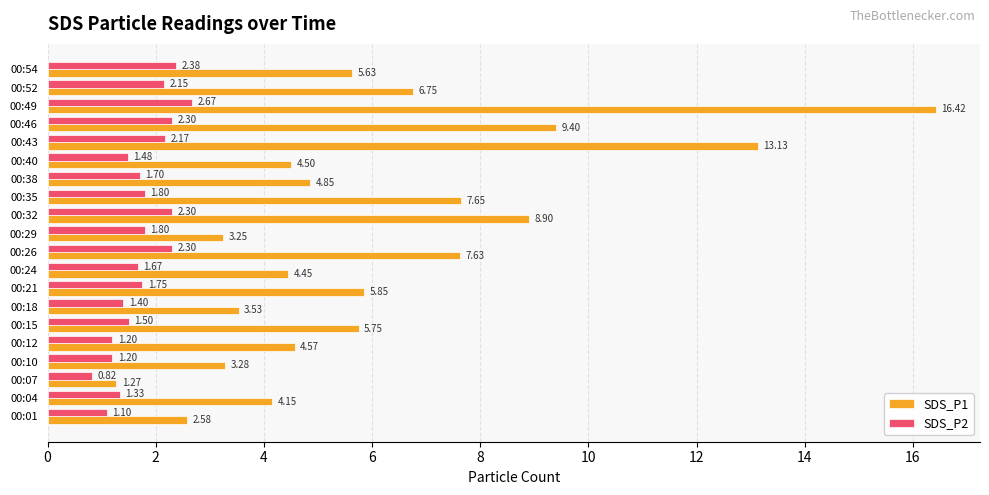

What is the total value across all series at 00:32?

11.2